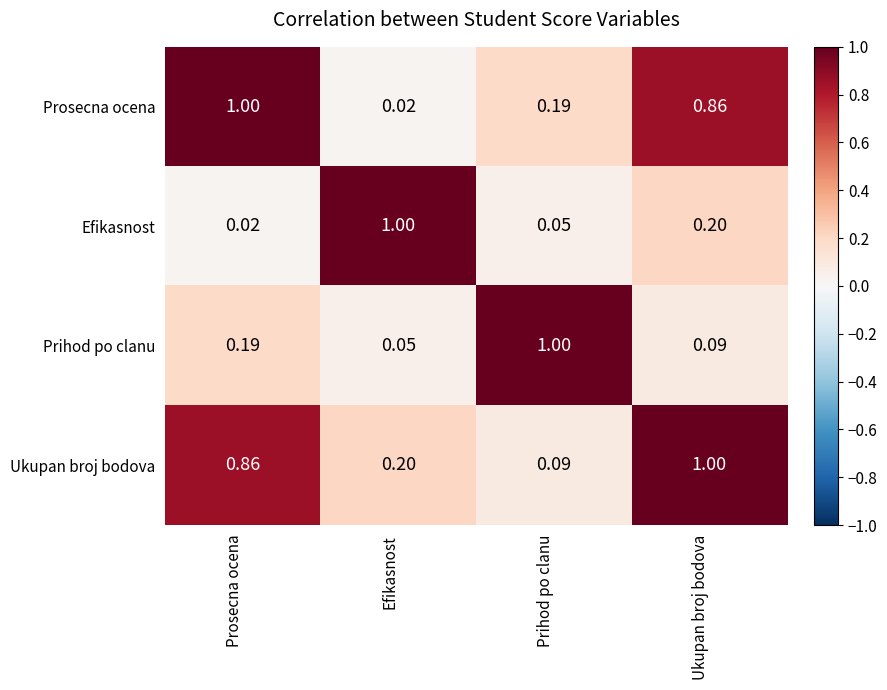

Rank the series at Prihod po clanu from highest to lowest value.

Prihod po clanu, Prosecna ocena, Ukupan broj bodova, Efikasnost